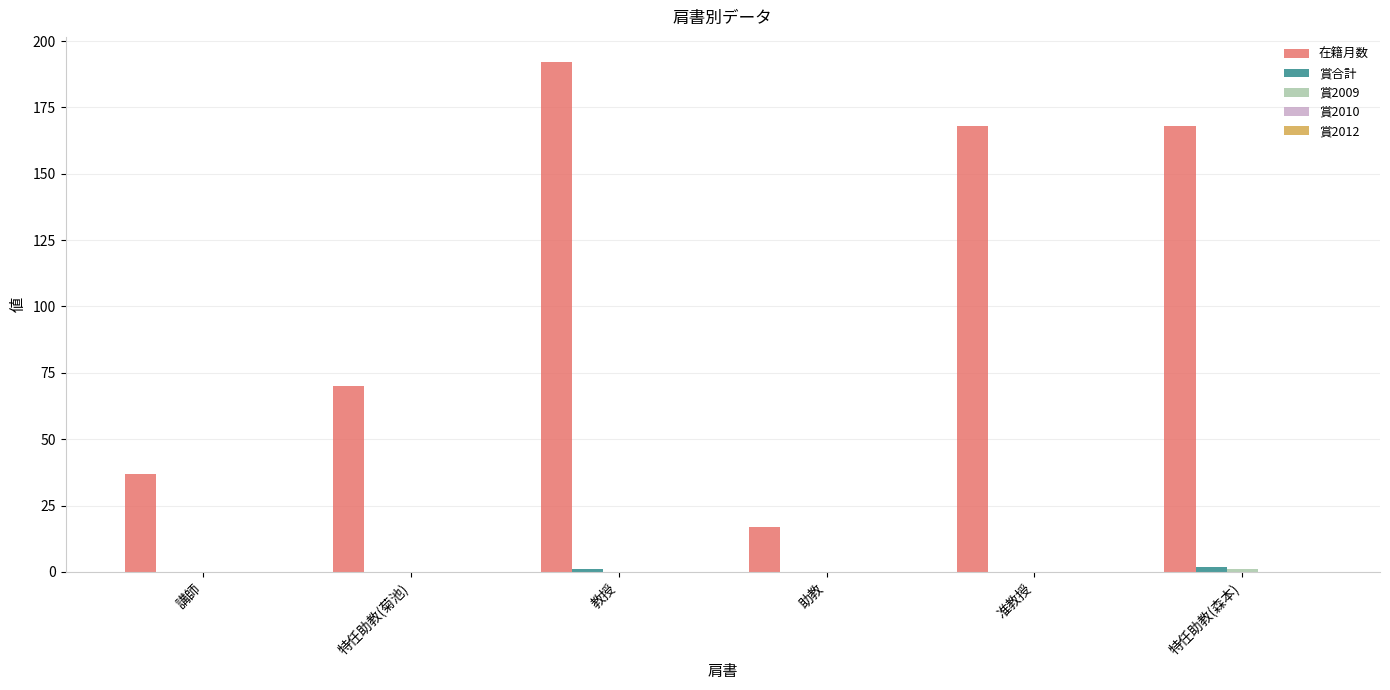

Which label corresponds to the largest value in the chart?

教授